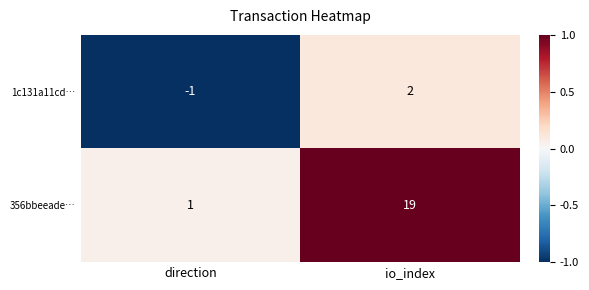

How many negative values does the 1c131a11cd… series have?

1